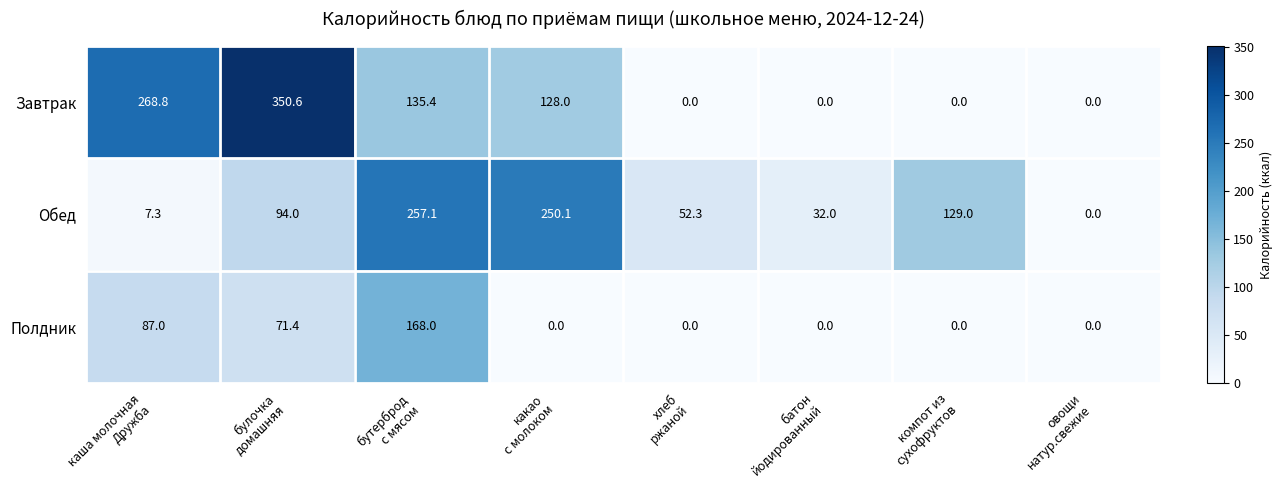

At which category does the chart reach its peak across all series?

булочка
домашняя